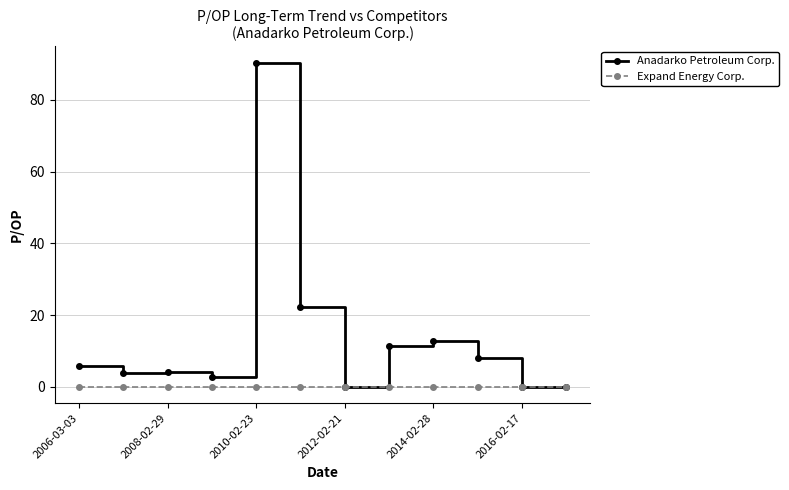

Which series has the largest total across all categories?

Anadarko Petroleum Corp.